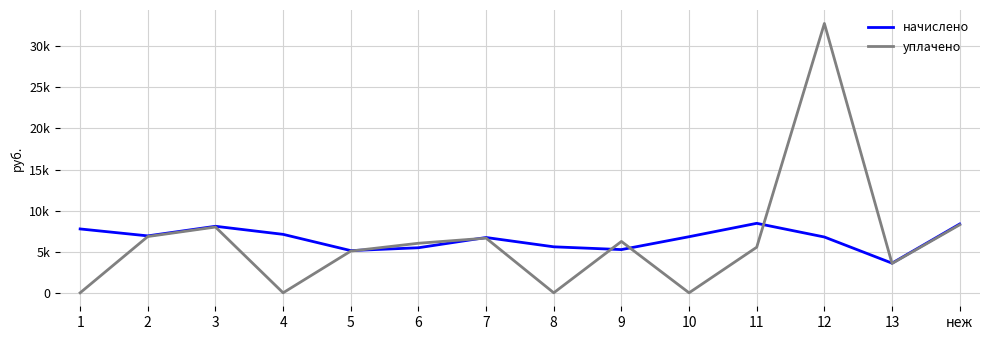

Between 6 and 8, which series saw the biggest shift?

уплачено